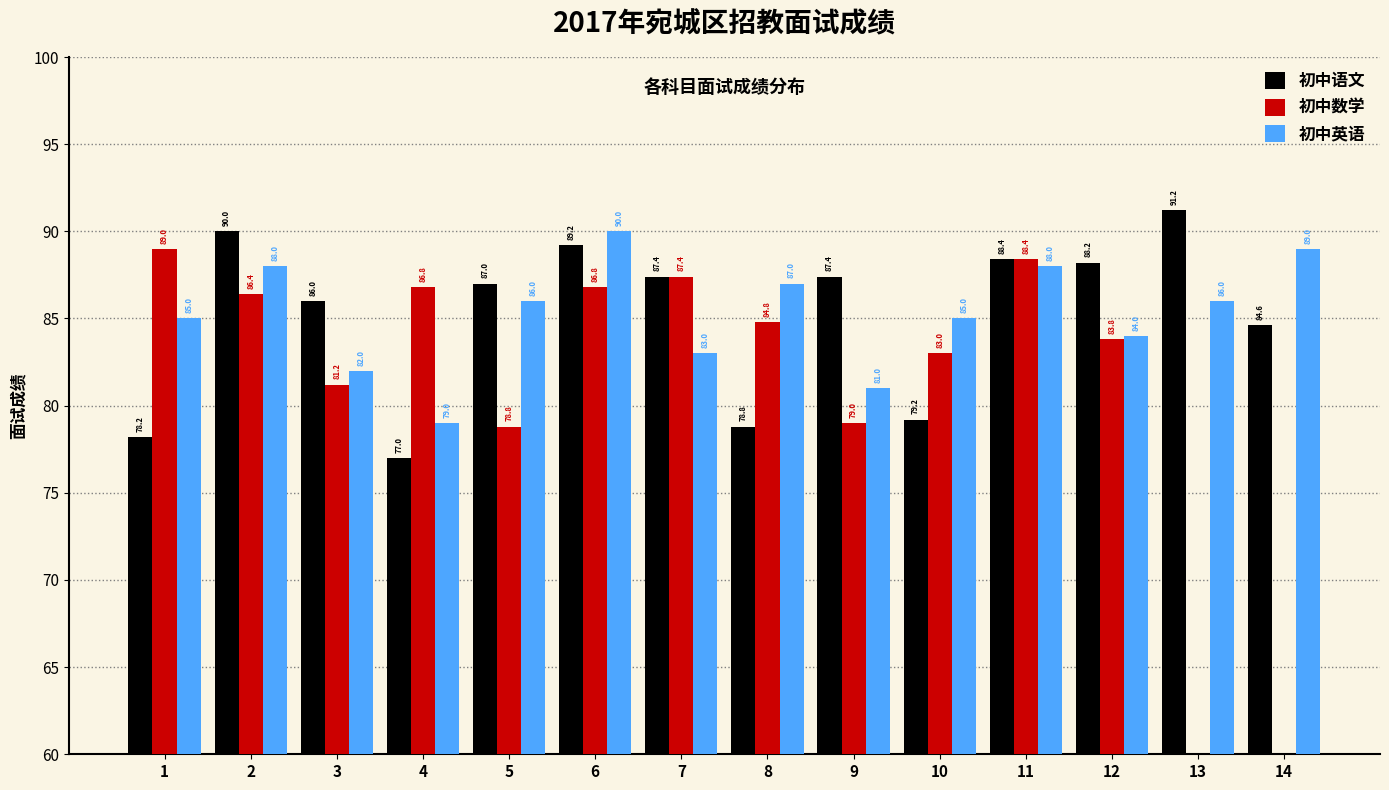

What is the value of the 初中数学 bar at the 10th from the left?

83.0